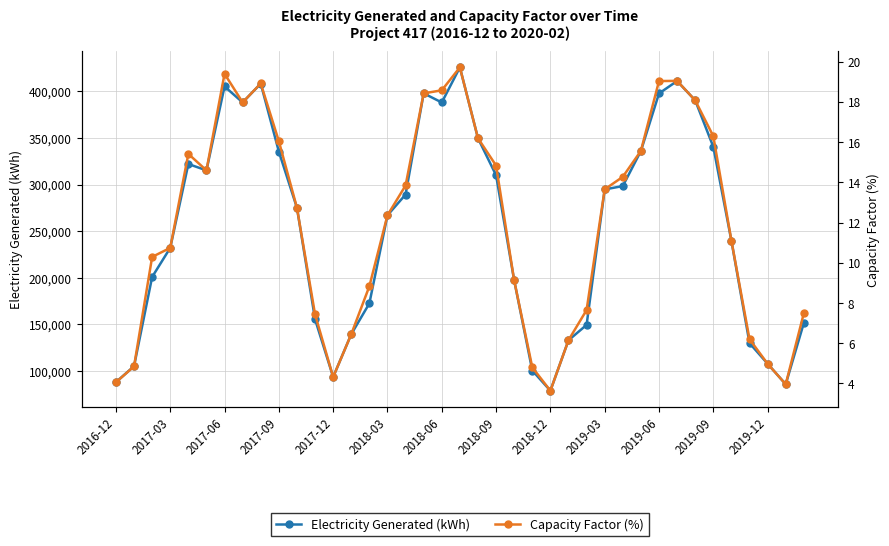

The value of Electricity Generated (kWh) at 2017-09 is 335319.2. True or false?

True